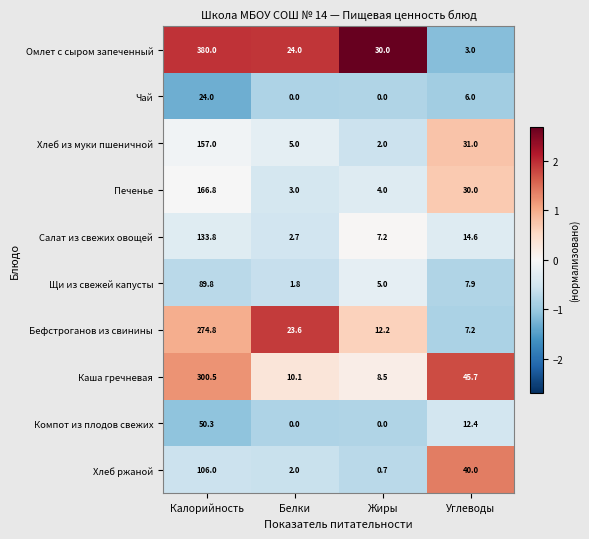

Which series changed the most between Белки and Углеводы?

Хлеб ржаной